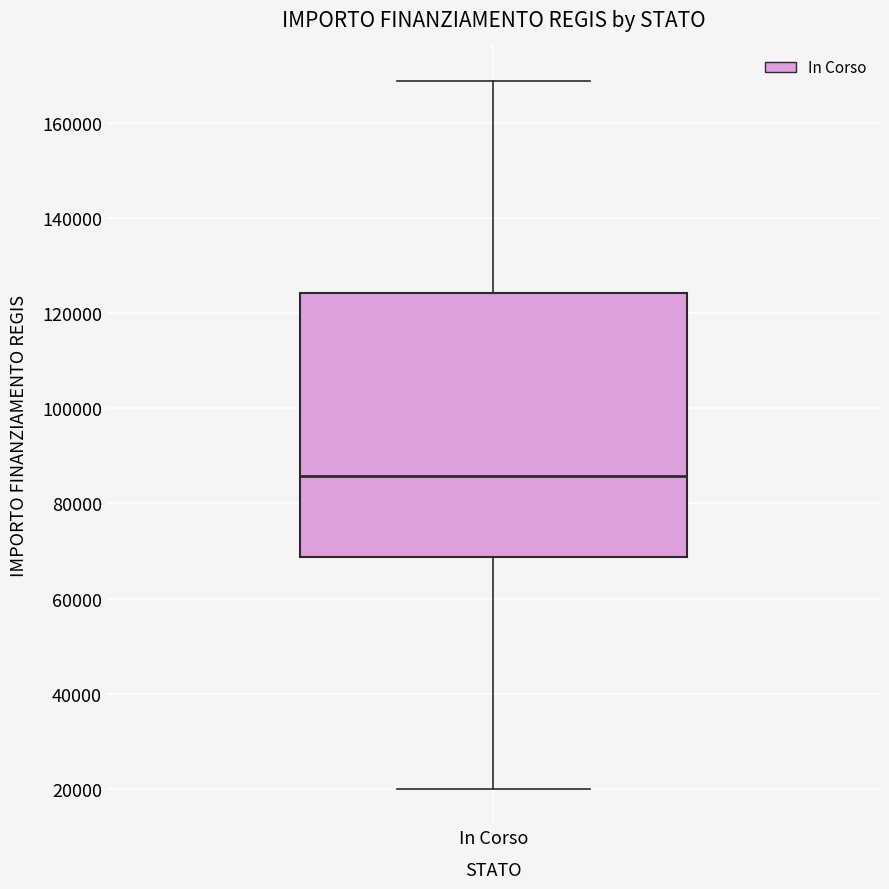

Transcribe this box plot: give where the median line is, the range the box spans, and where the two whiskers end, as read against the y-axis. The values are not printed on the chart, so give them approximately, as read against the axis.

median 86000, box 68000 to 124000, whiskers 20000 to 168000